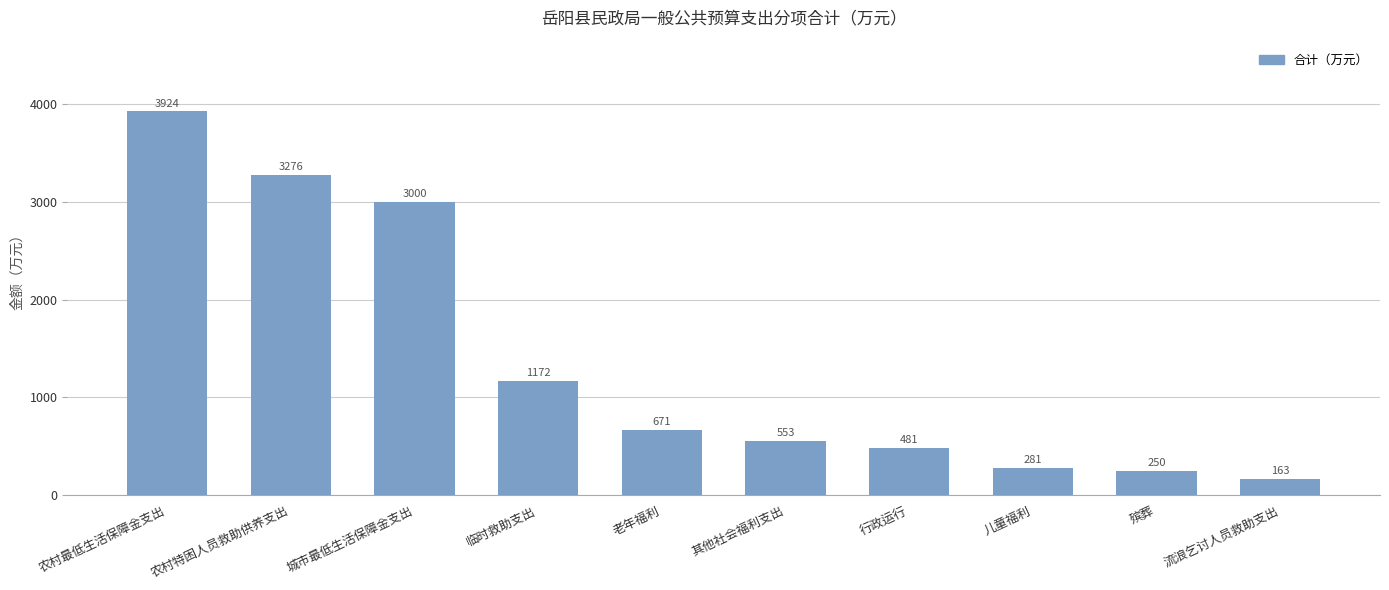

Rank the categories by value from highest to lowest.

农村最低生活保障金支出, 农村特困人员救助供养支出, 城市最低生活保障金支出, 临时救助支出, 老年福利, 其他社会福利支出, 行政运行, 儿童福利, 殡葬, 流浪乞讨人员救助支出